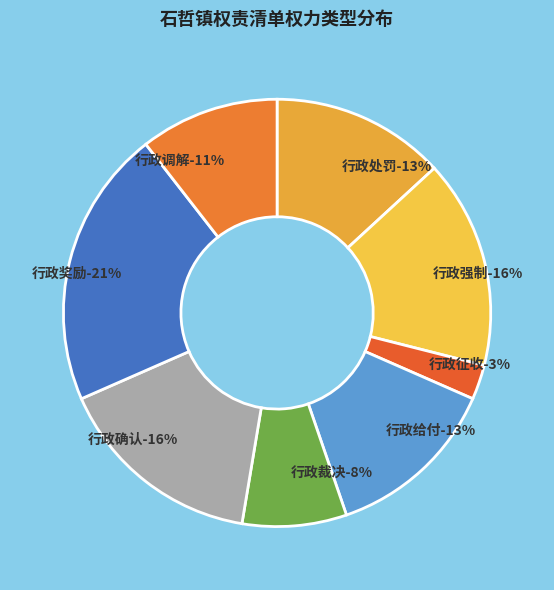

To the nearest percent, what is the difference between the largest and smallest slice percentages?

18%